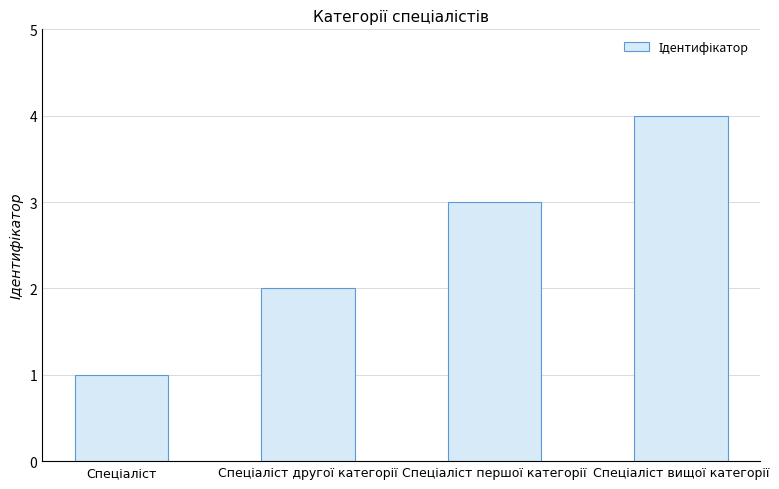

What is the maximum value shown in the chart?

4